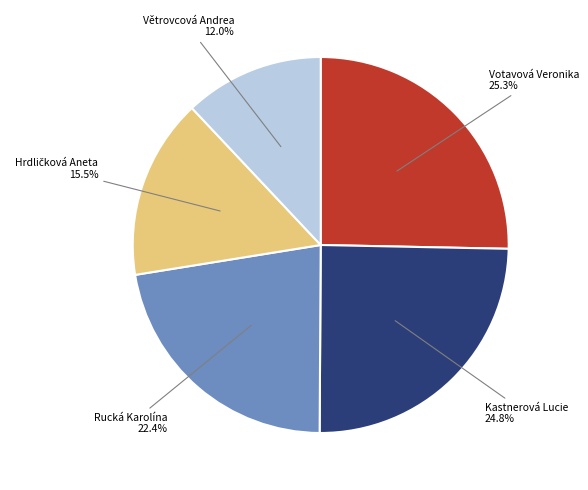

Is there any slice that represents more than half of the pie?

No